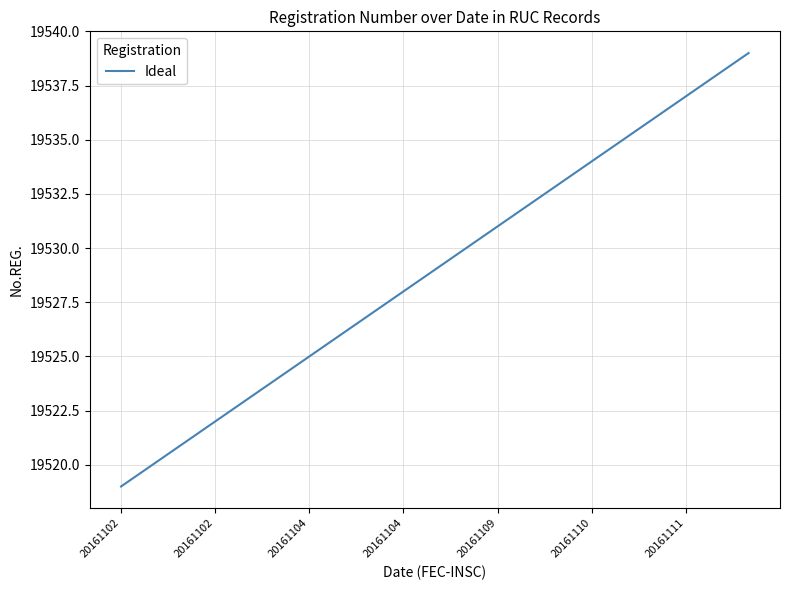

What is the difference between the maximum and minimum values?

20